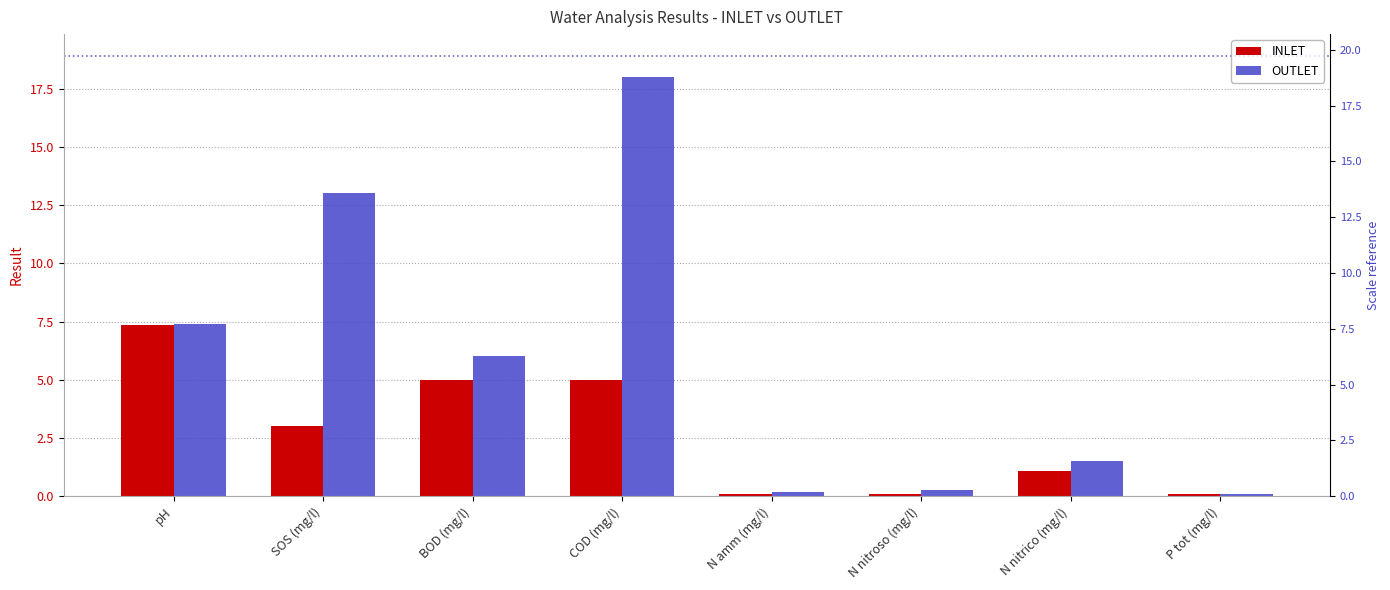

Reading right to left, what are all the values shown in this chart?

INLET: P tot (mg/l)=0.1	N nitrico (mg/l)=1.1	N nitroso (mg/l)=0.1	N amm (mg/l)=0.1	COD (mg/l)=5.0	BOD (mg/l)=5.0	SOS (mg/l)=3.0	pH=7.3
OUTLET: P tot (mg/l)=0.1	N nitrico (mg/l)=1.5	N nitroso (mg/l)=0.3	N amm (mg/l)=0.2	COD (mg/l)=18.0	BOD (mg/l)=6.0	SOS (mg/l)=13.0	pH=7.4